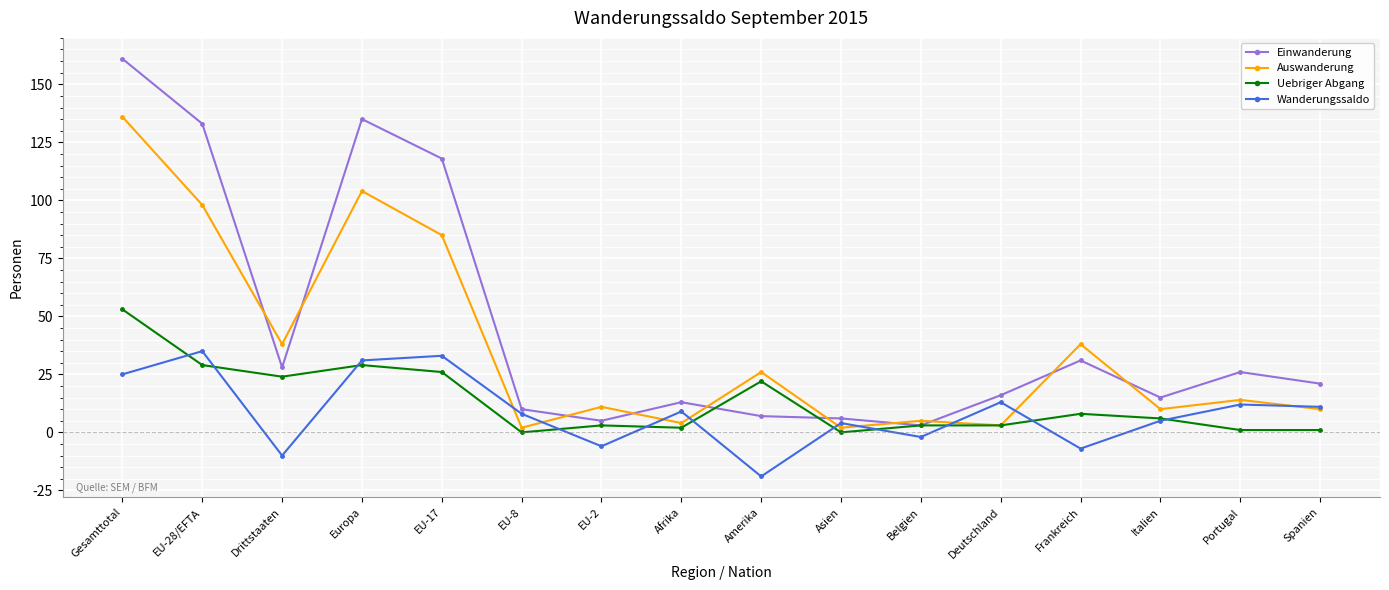

How many lines are shown in the chart?

4